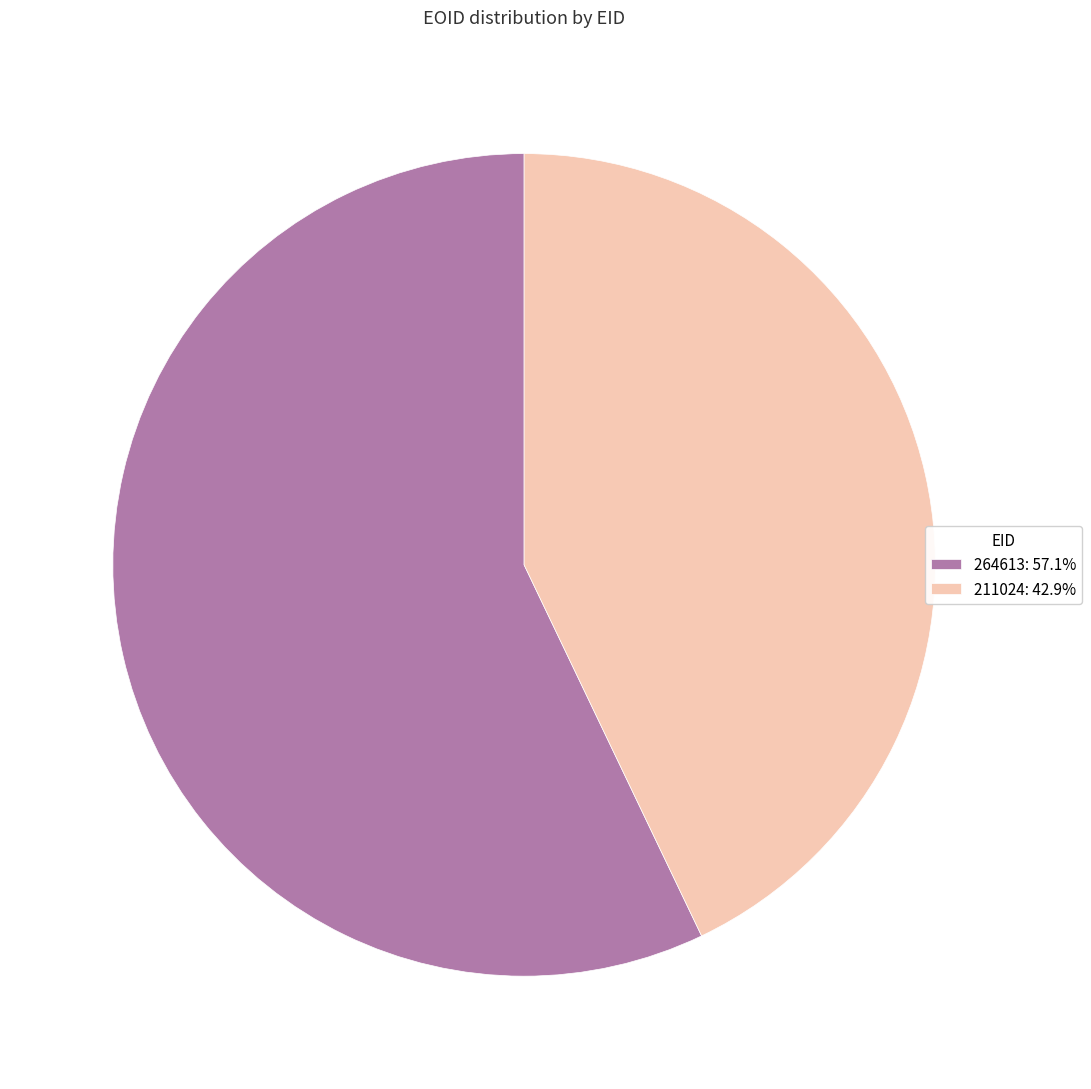

Between 211024 and 264613, which is larger?

264613